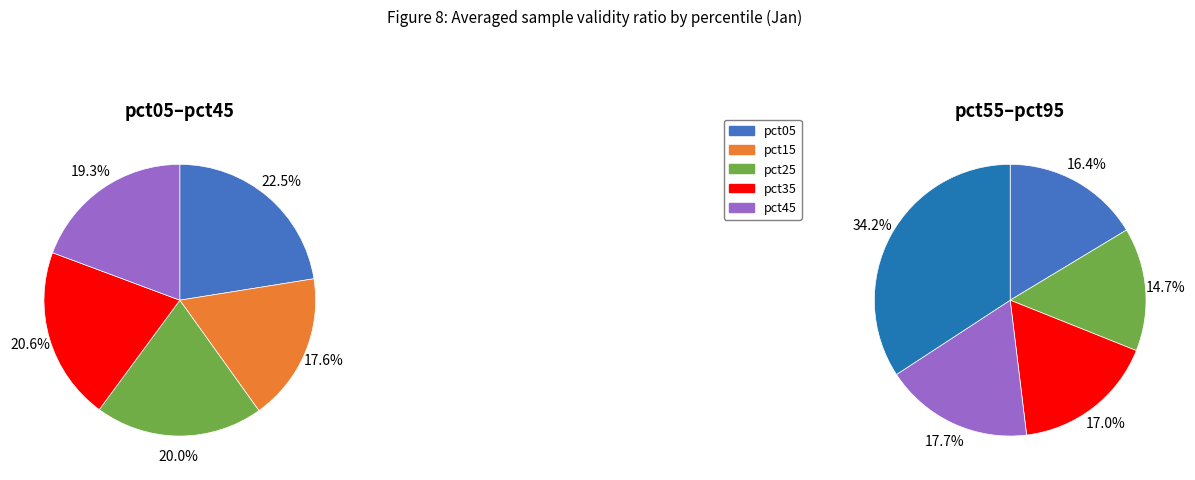

How many slices are in this pie chart?

10